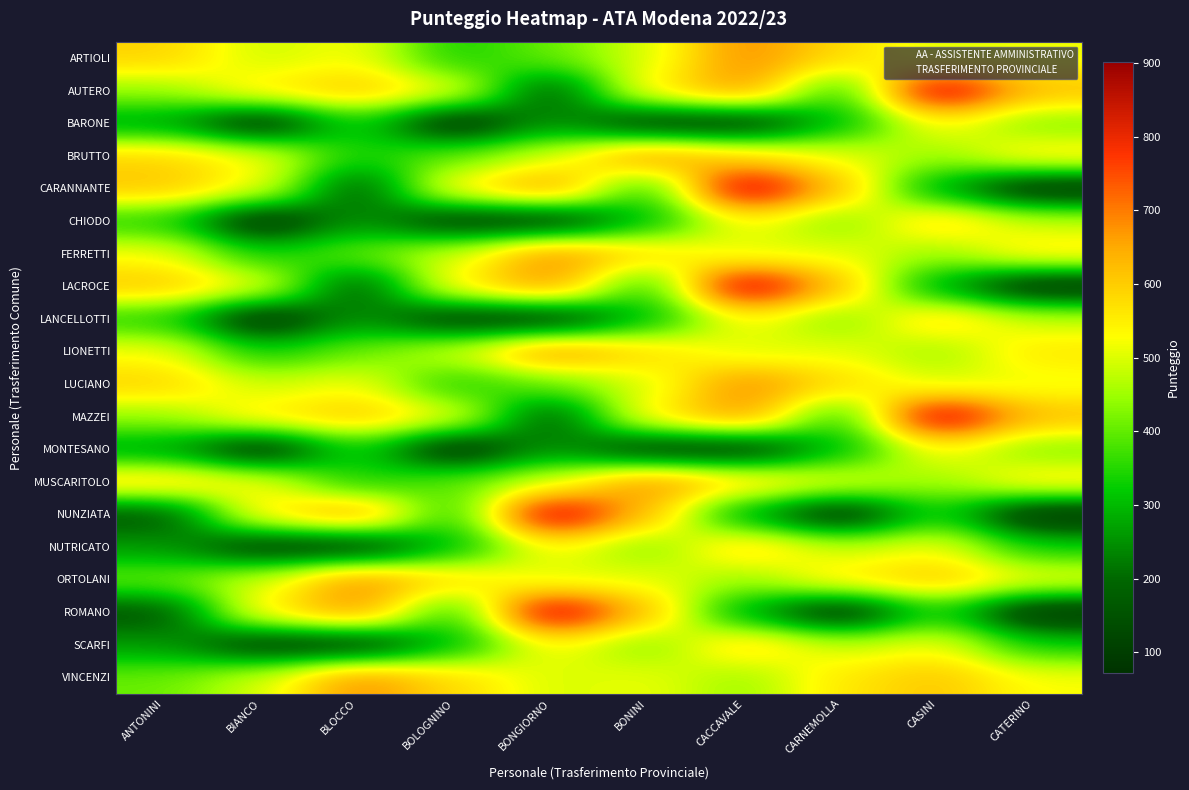

Count the number of data series in this chart.

20